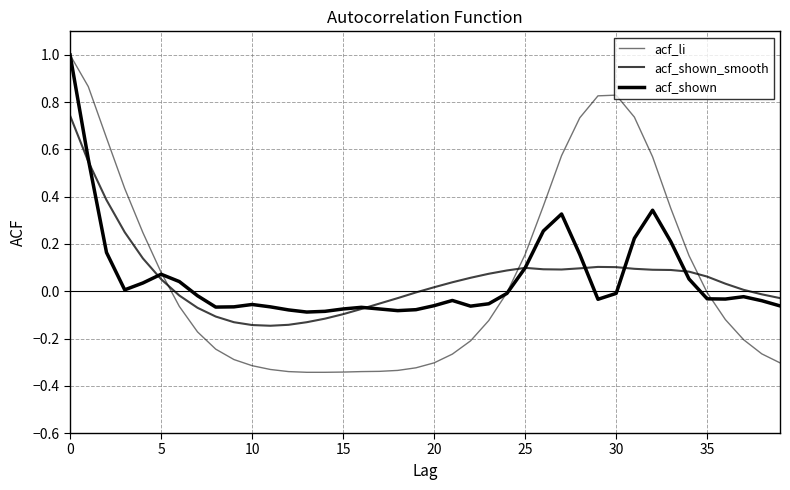

What is the minimum value shown in the chart?

-0.3